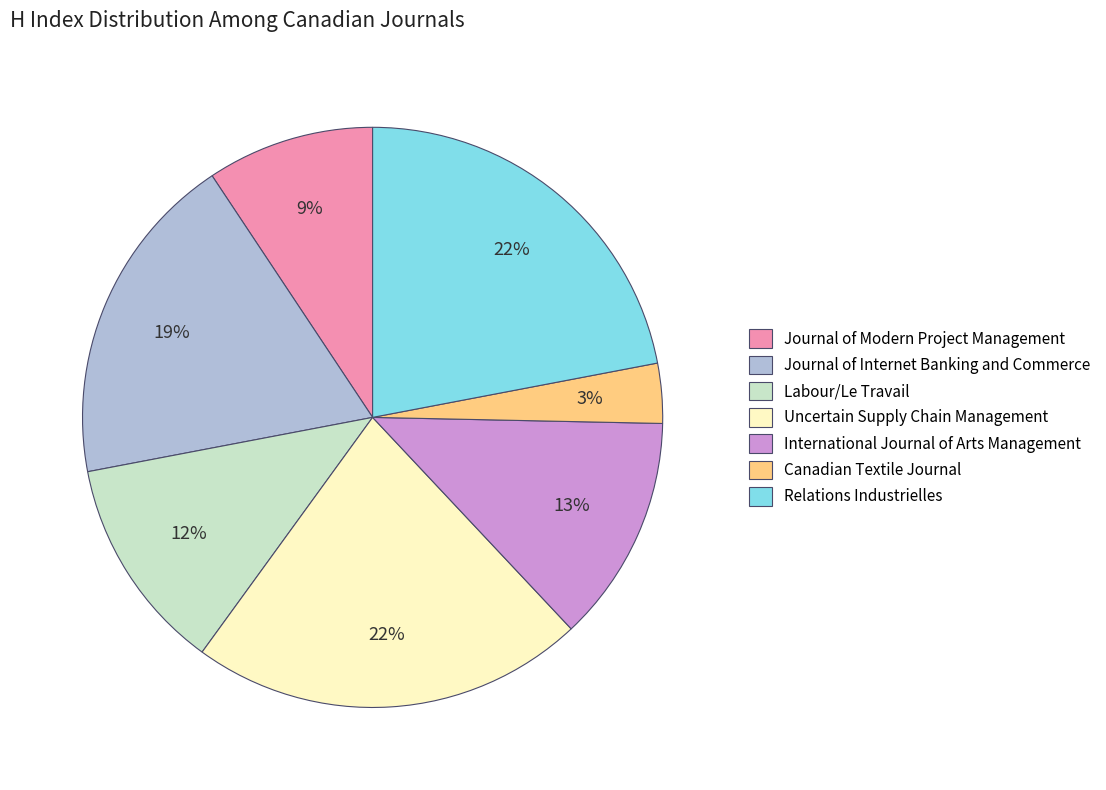

Do Uncertain Supply Chain Management and International Journal of Arts Management together represent more than half of the pie?

No